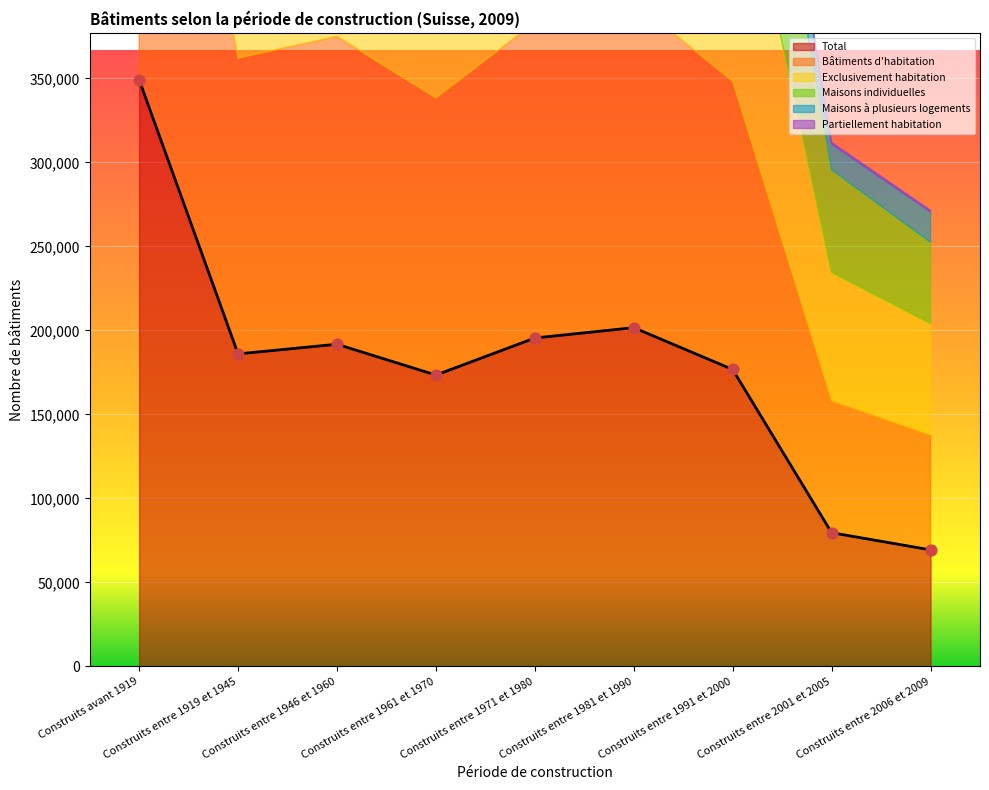

What is the total value across all series at Construits entre 1991 et 2000?

672832